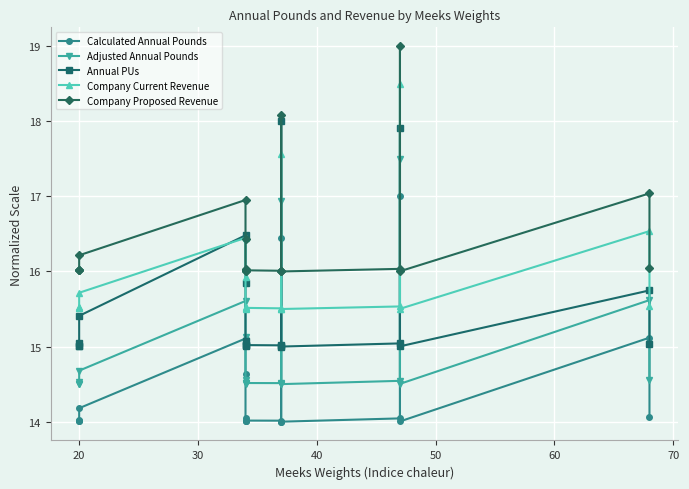

True or false: Company Proposed Revenue and Annual PUs cross at least once.

False